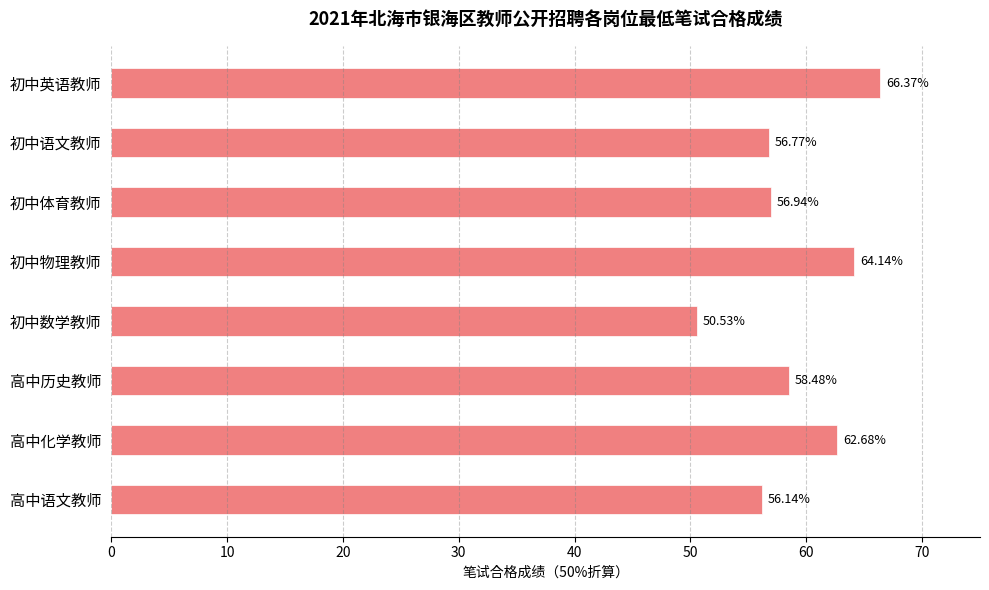

Between 初中英语教师 and 初中物理教师, which is larger?

初中英语教师